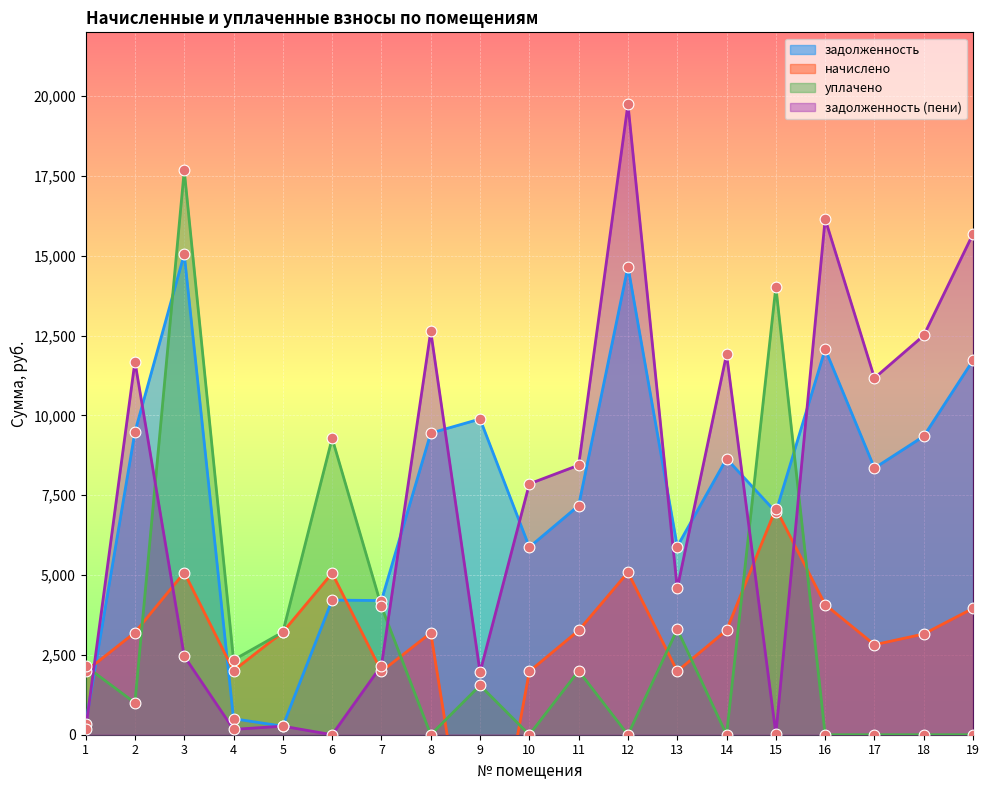

Which series has the widest spread of Y values?

задолженность (пени)